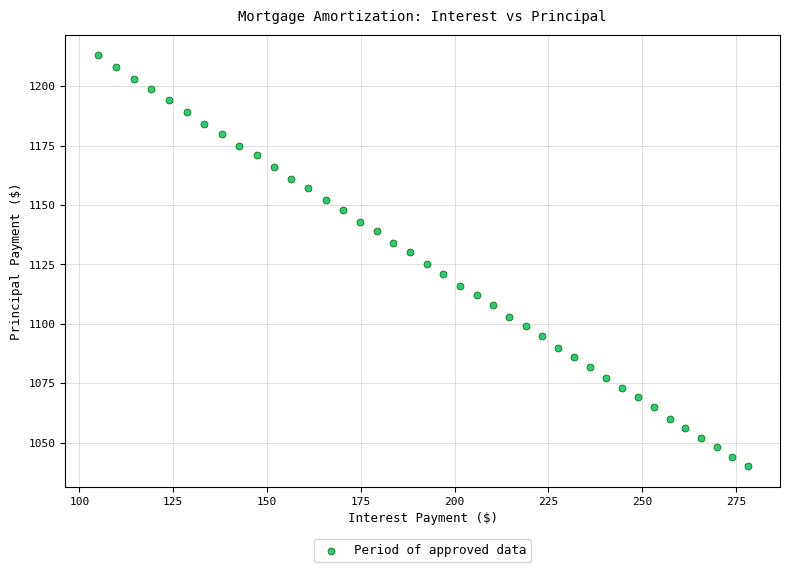

What is the range of Y values (max minus min)?

173